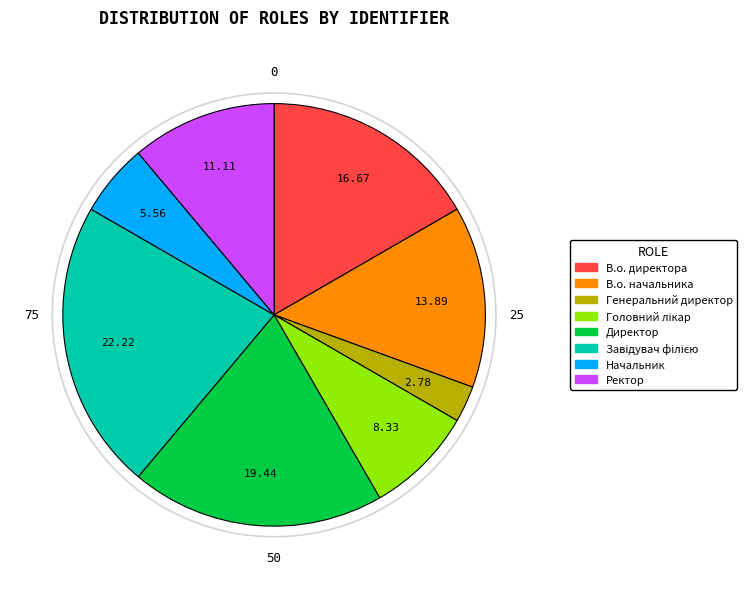

Is it true that Ректор is 11% of the pie?

True